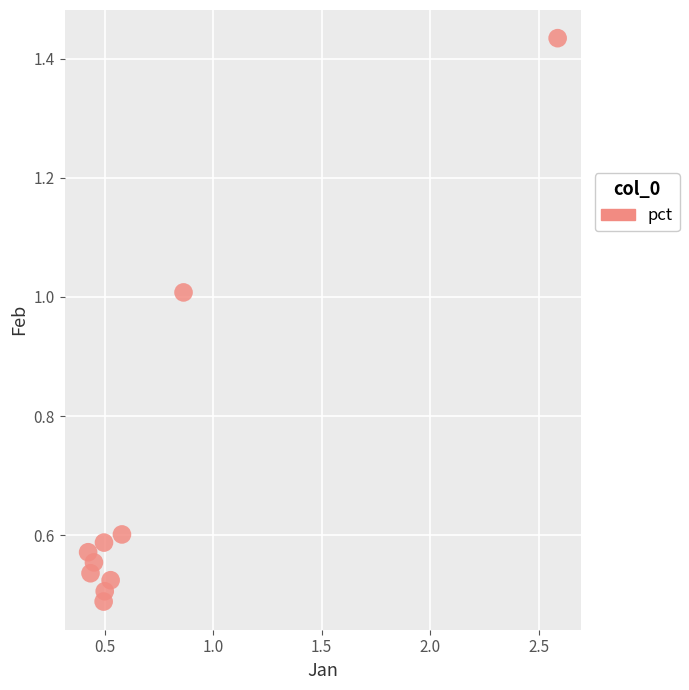

What is the average X value?

0.7